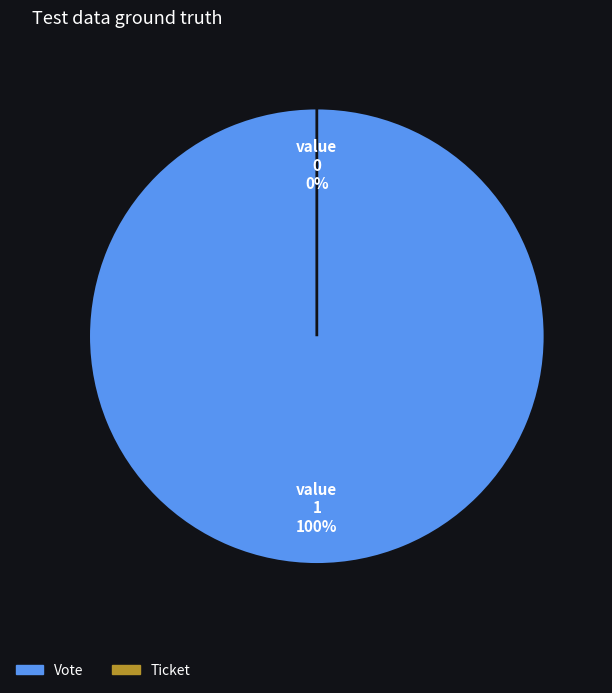

What is the change in value from Vote to Ticket?

-1